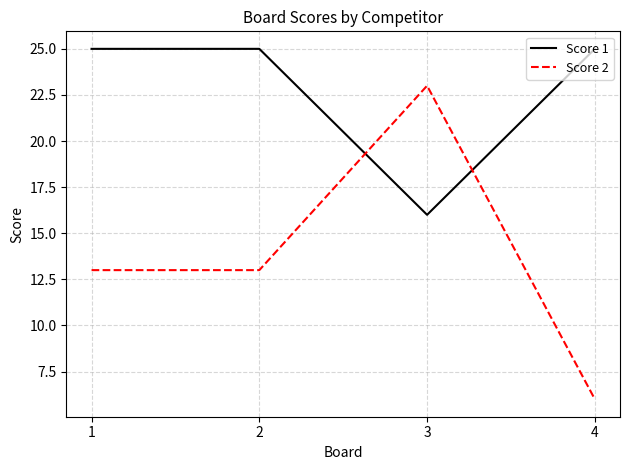

What is the difference between the Score 2 values at 4 and 2?

7